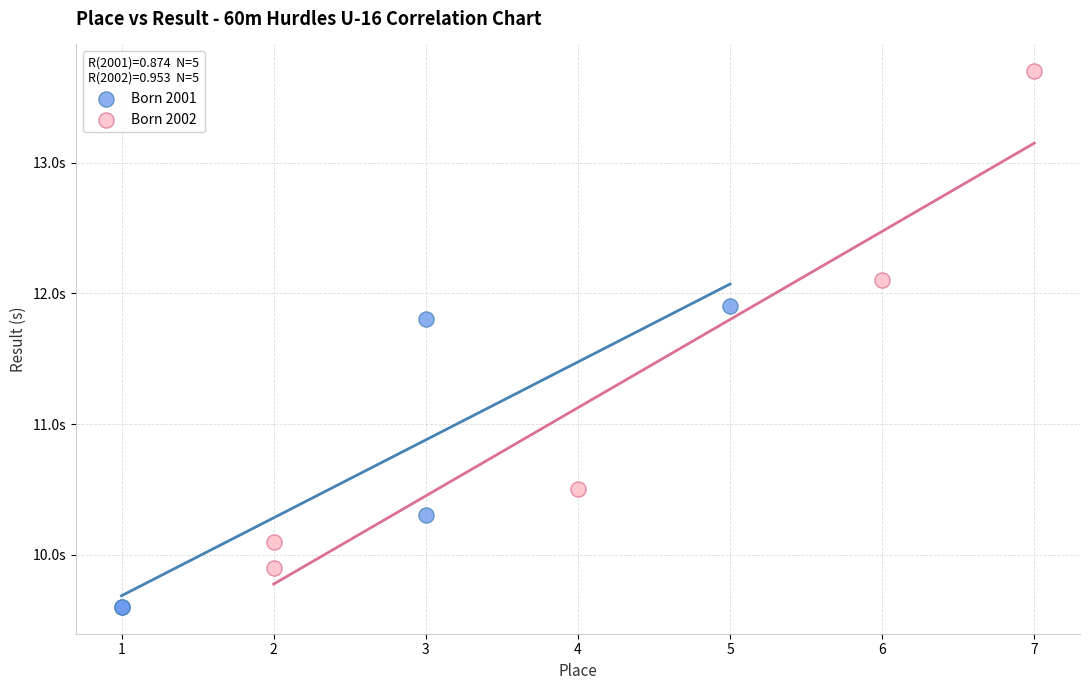

What are all the series names shown in the legend?

Born 2001, Born 2002